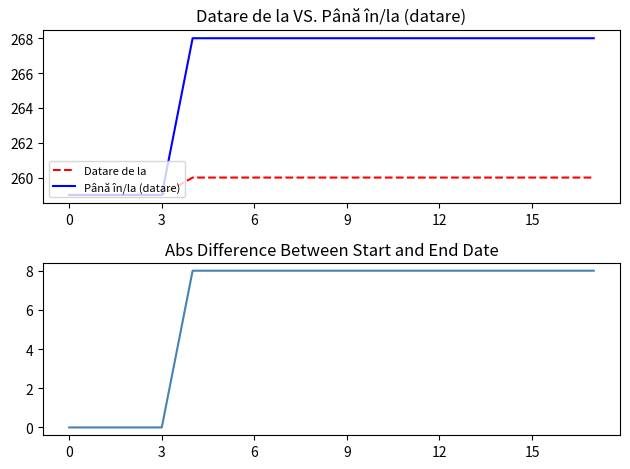

Which series changed the most between 3 and 15?

Până în/la (datare)